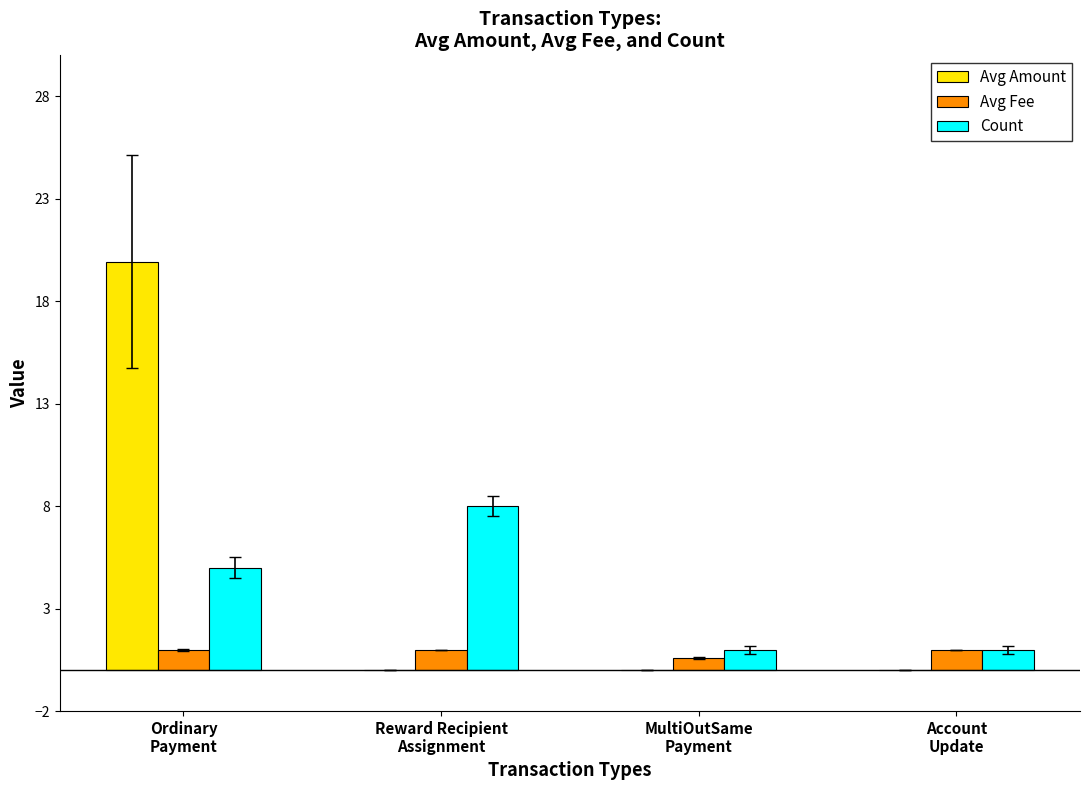

What are all the series names shown in the legend?

Avg Amount, Avg Fee, Count